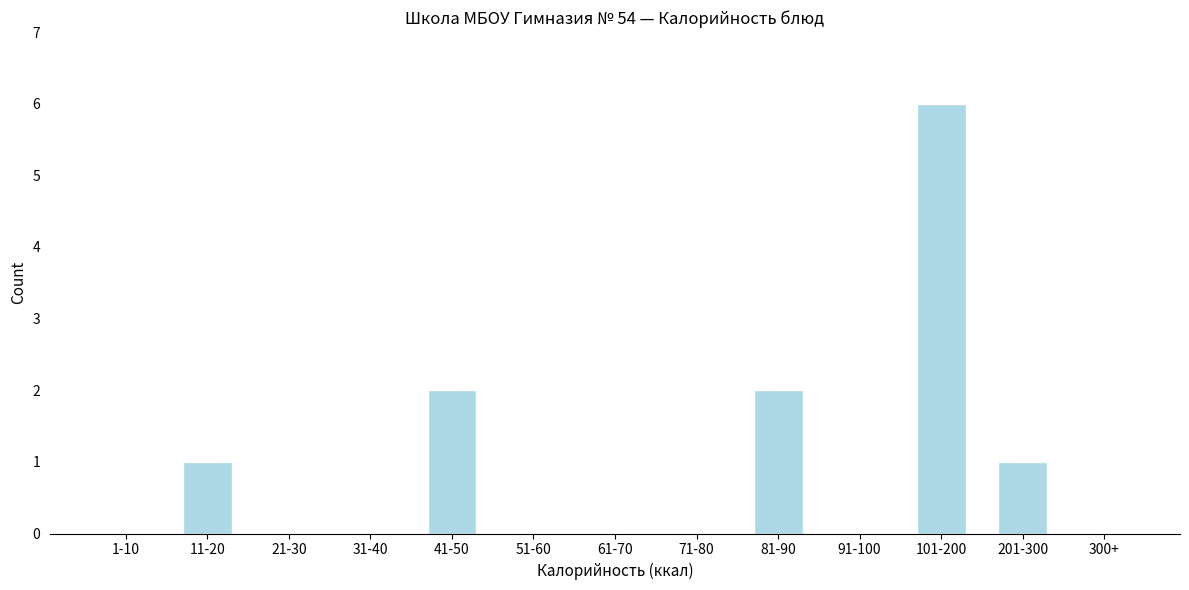

Reading left to right, extract all data points from this chart.

1-10=0	11-20=1	21-30=0	31-40=0	41-50=2	51-60=0	61-70=0	71-80=0	81-90=2	91-100=0	101-200=6	201-300=1	300+=0